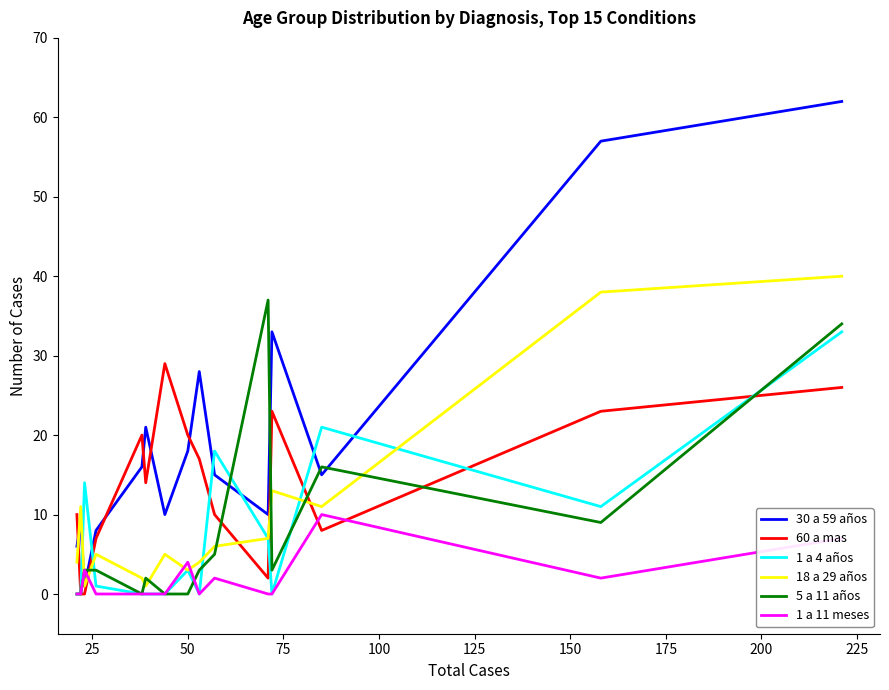

True or false: 1 a 11 meses and 1 a 4 años intersect in this chart.

False